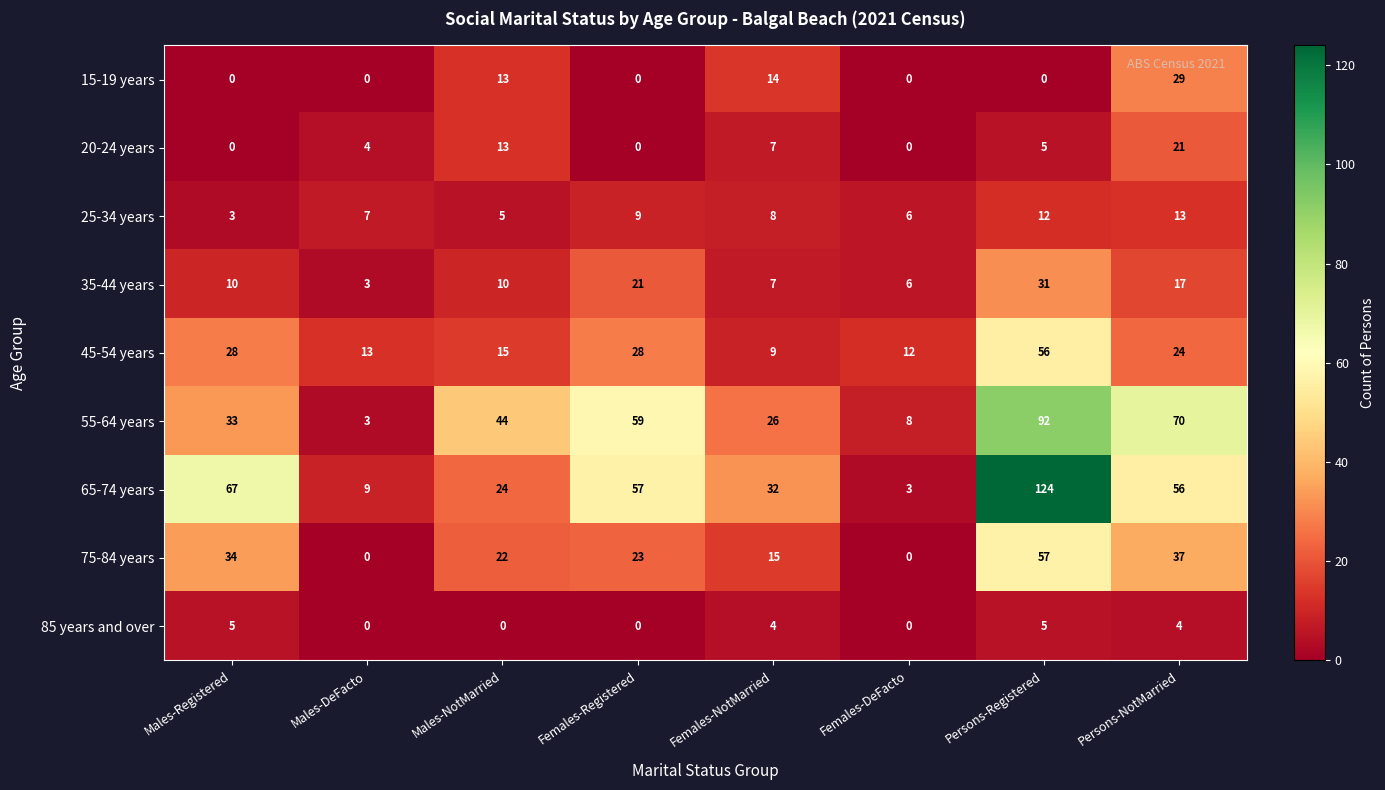

Count the 25-34 years values in the range 6 to 12.

5